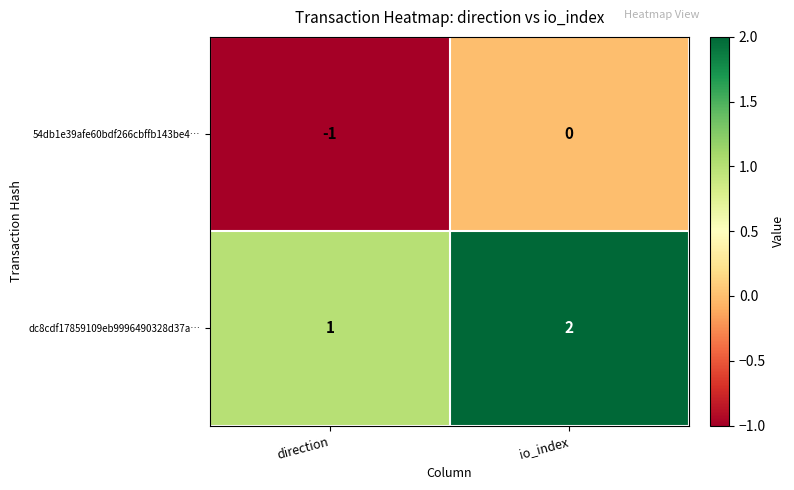

Which series has the largest total across all categories?

dc8cdf17859109eb9996490328d37a…